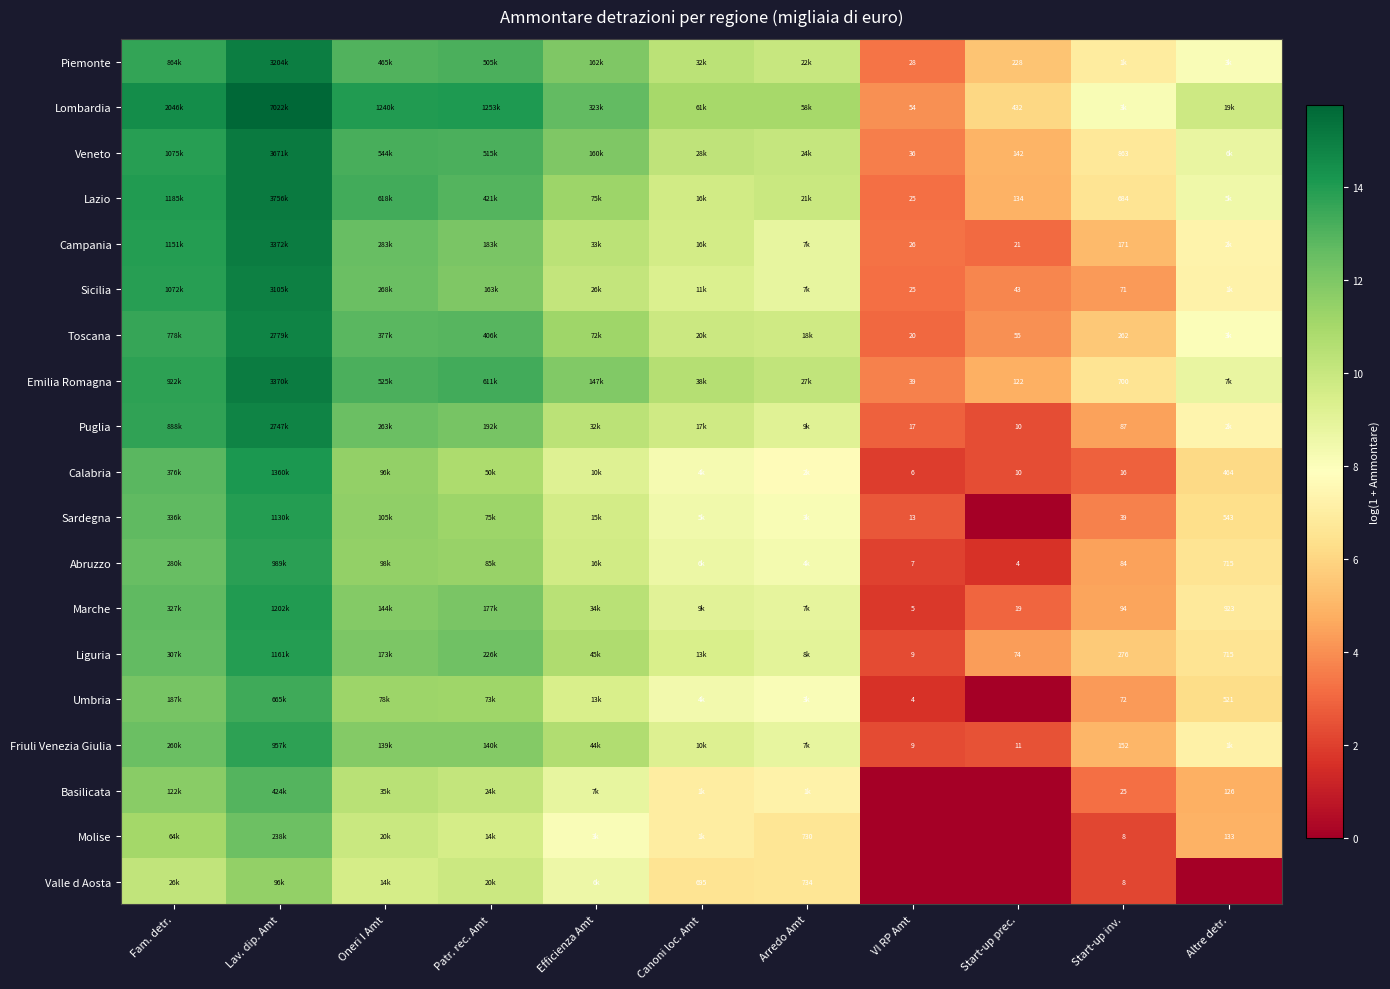

At which category does the chart reach its peak across all series?

Lav. dip. Amt